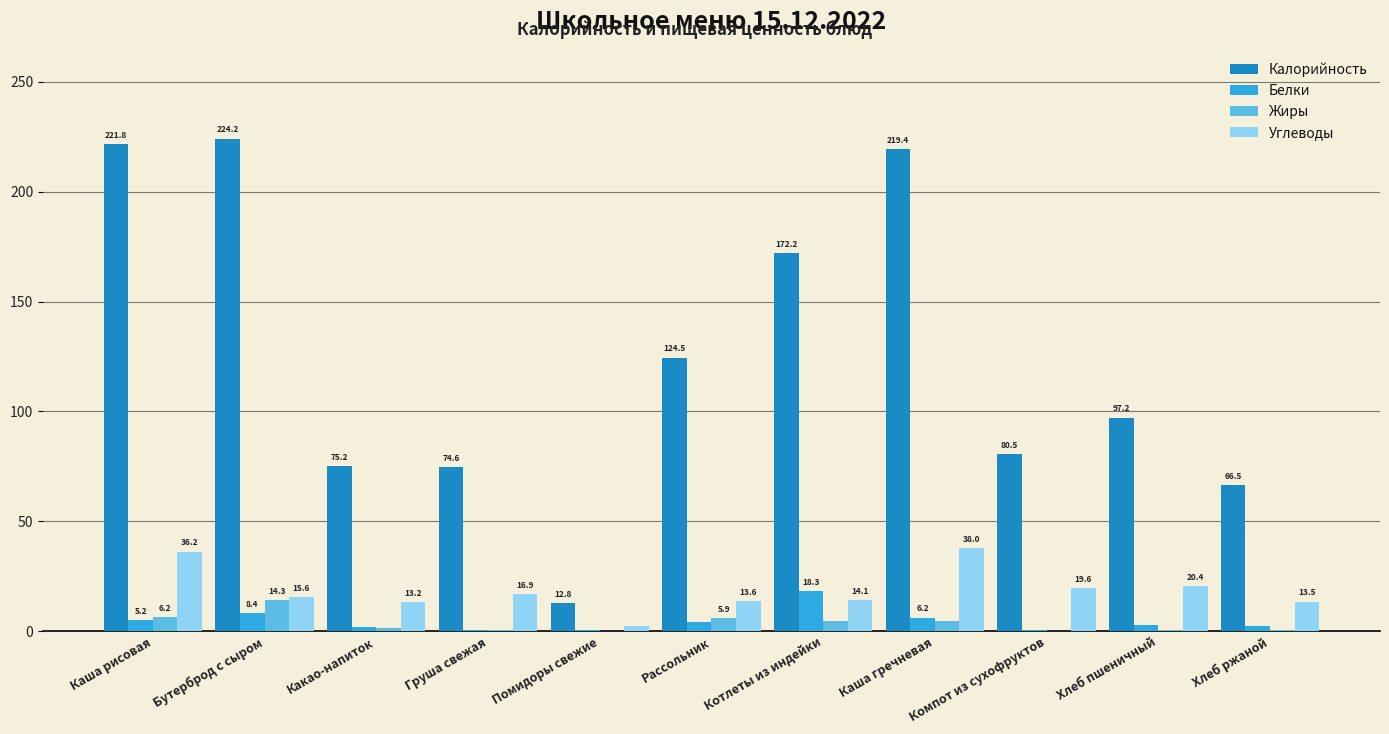

At which category is the sum across all series the highest?

Каша рисовая